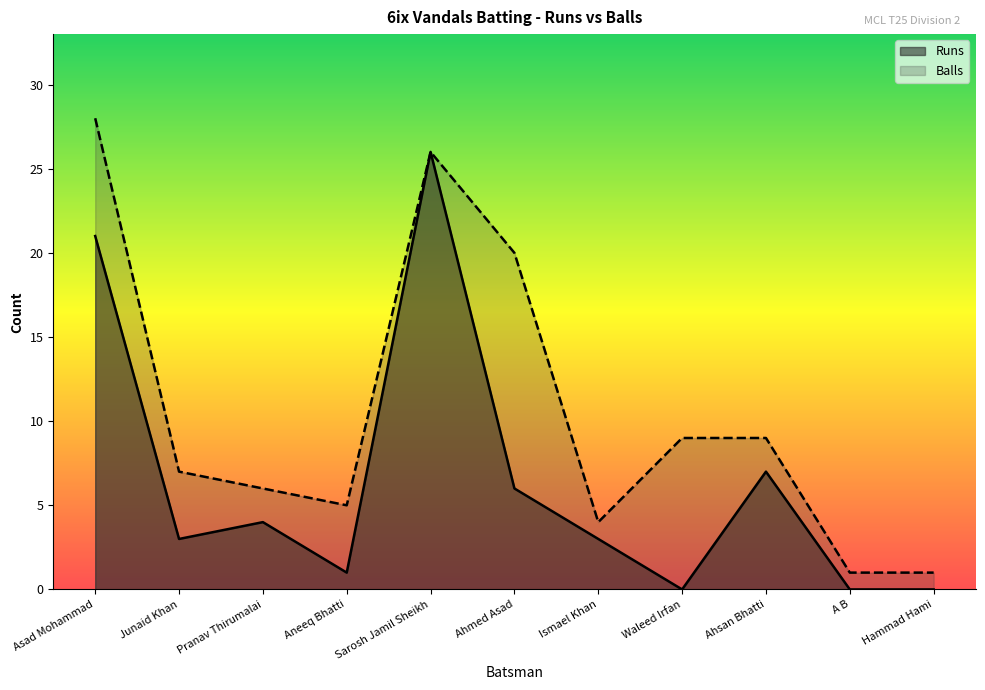

How many values in the Runs series exceed 3?

5